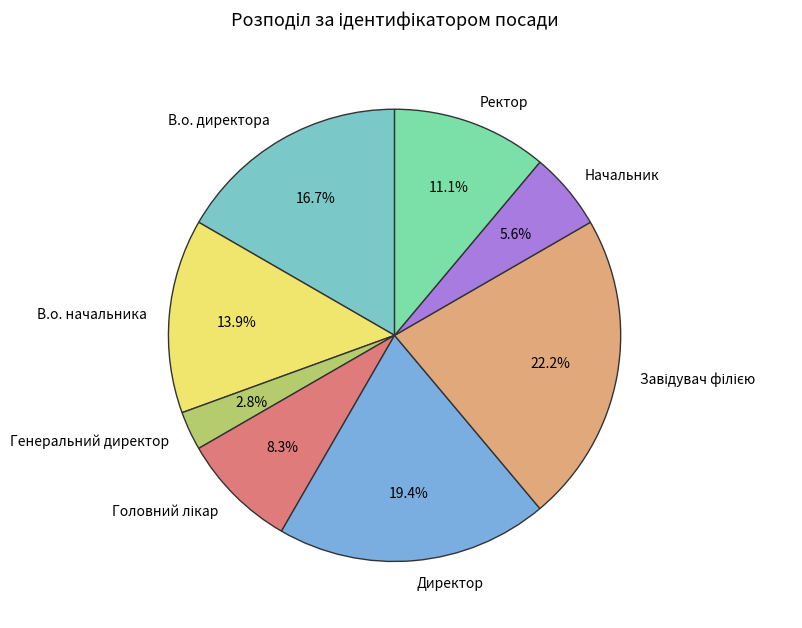

To the nearest percent, what is the average slice percentage?

12%